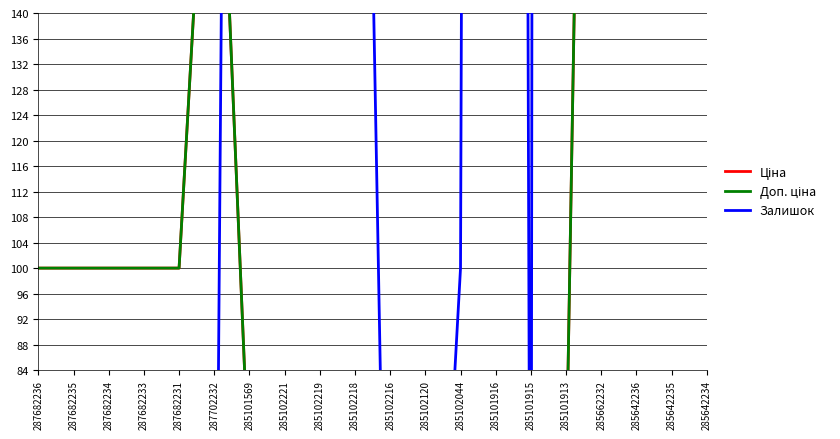

What is the maximum value for Доп. ціна?

386.4